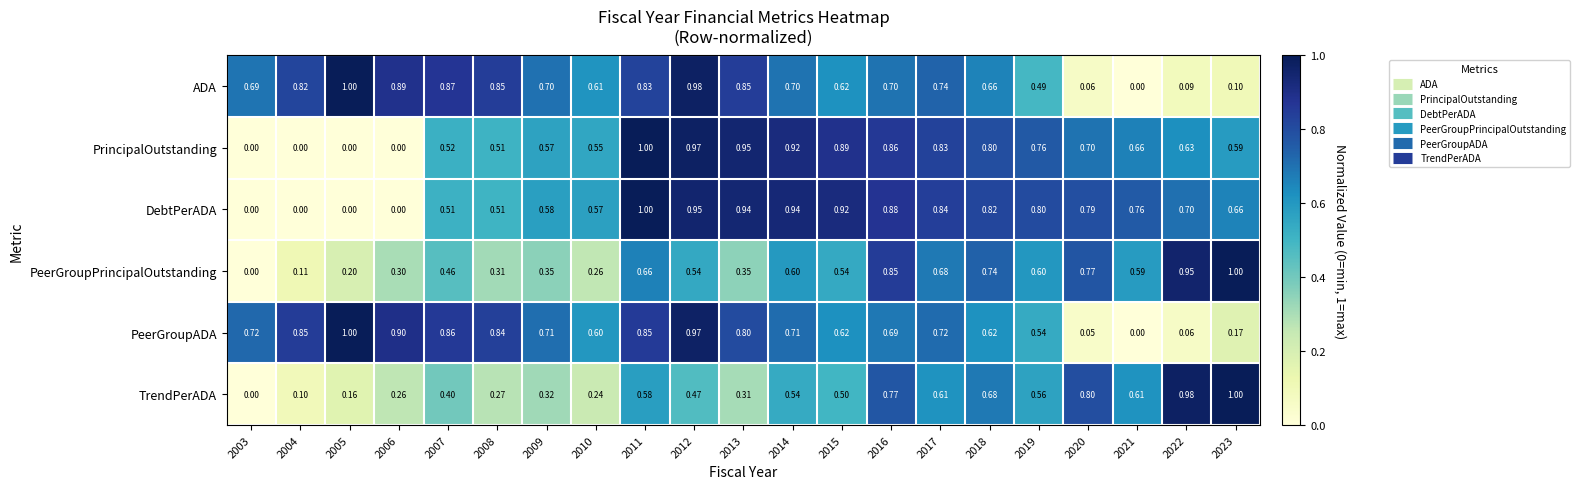

Is the value of PrincipalOutstanding at 2019 greater than the value of TrendPerADA at 2019?

Yes